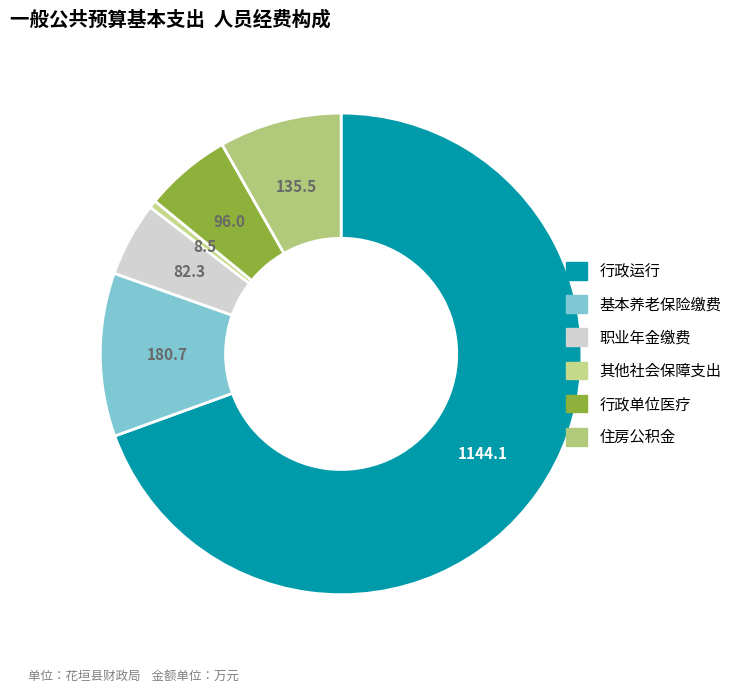

Which category accounts for the majority?

行政运行